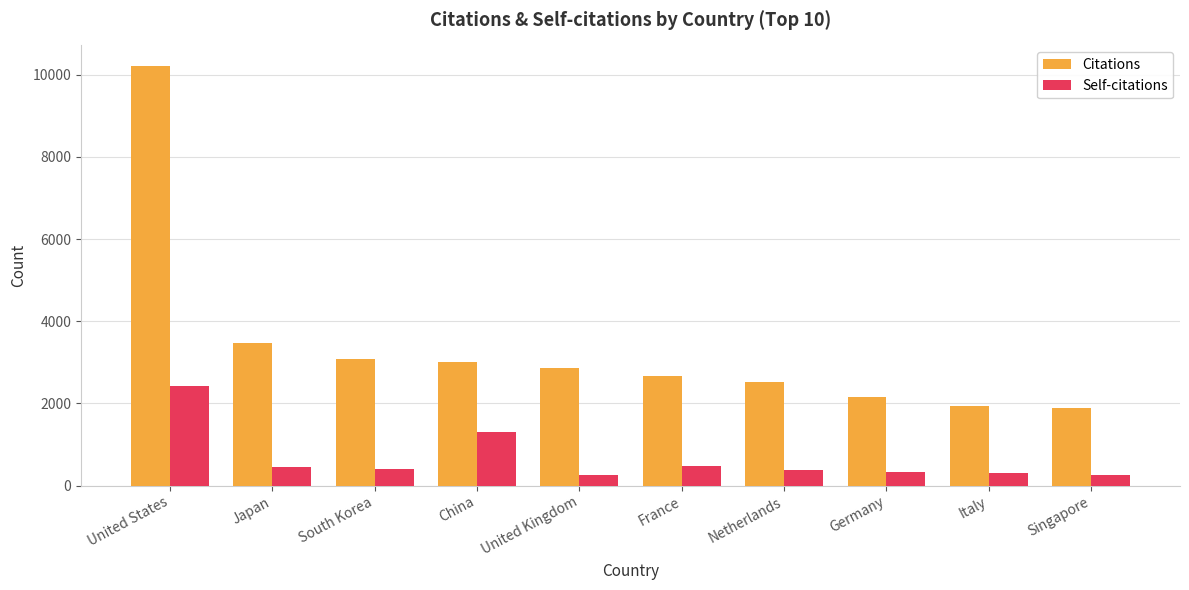

The Citations series shows 6136 at United States. True or false?

False